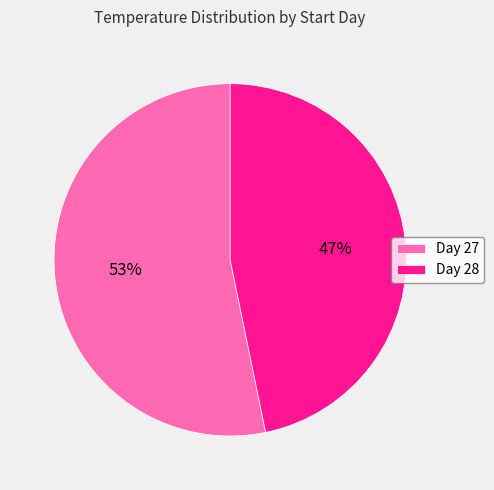

To the nearest percent, what portion does Day 28 represent?

47%